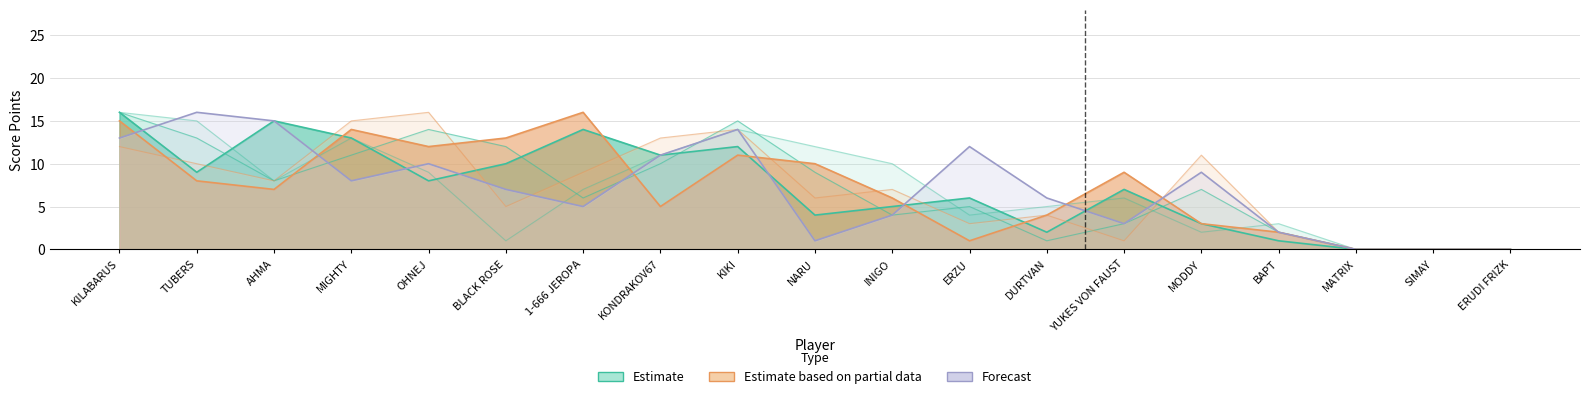

True or false: Estimate and Estimate based on partial data cross at least once.

True